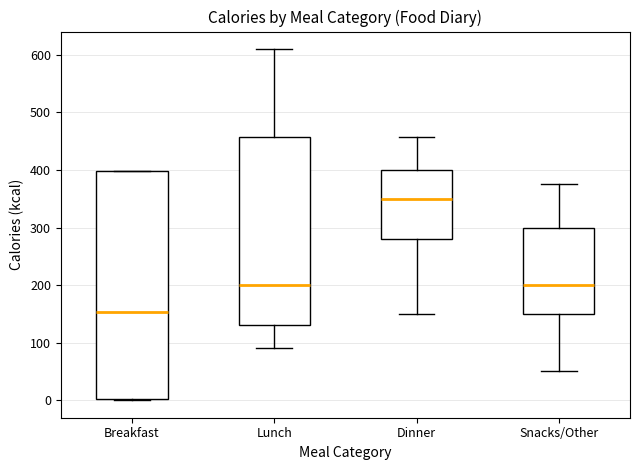

Where does the median line of the box for Lunch sit on the y-axis? The values are not printed on the chart, so give them approximately, as read against the axis.

200